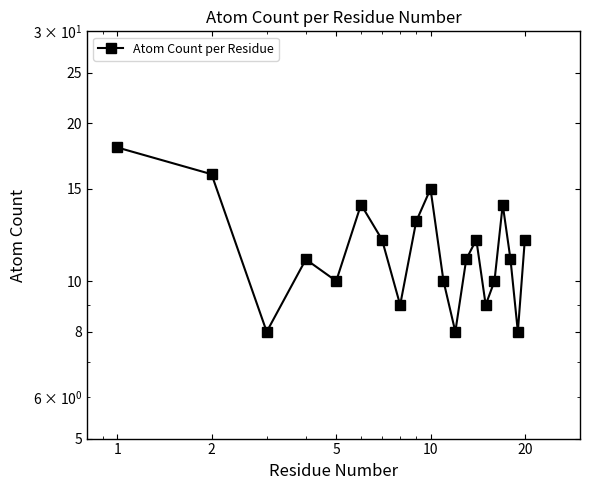

Which label corresponds to the largest value in the chart?

1